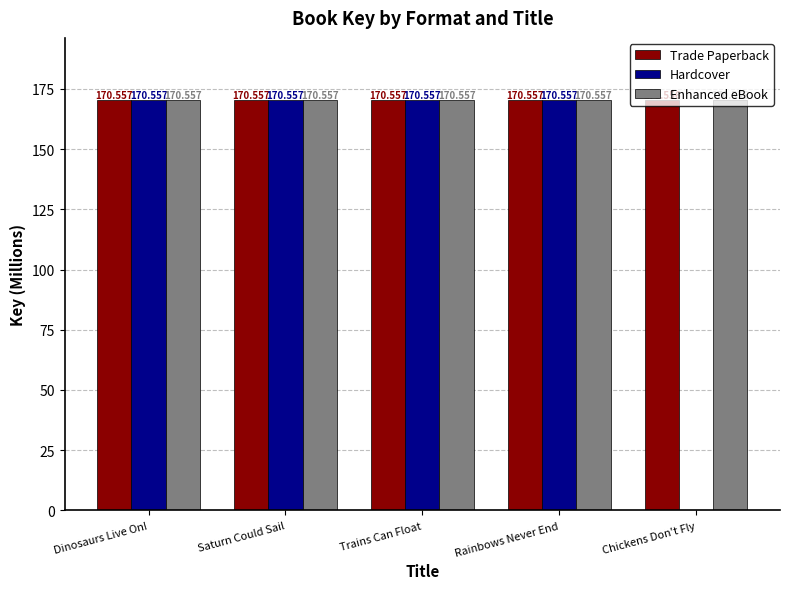

Where is Hardcover nearest to the value 85?

Chickens Don't Fly